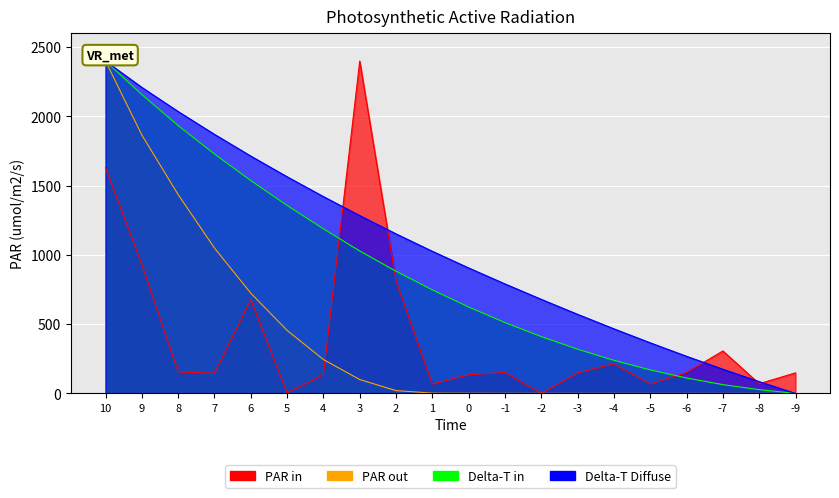

The DrainI(1)_scaled series shows 151.1 at -1. True or false?

True